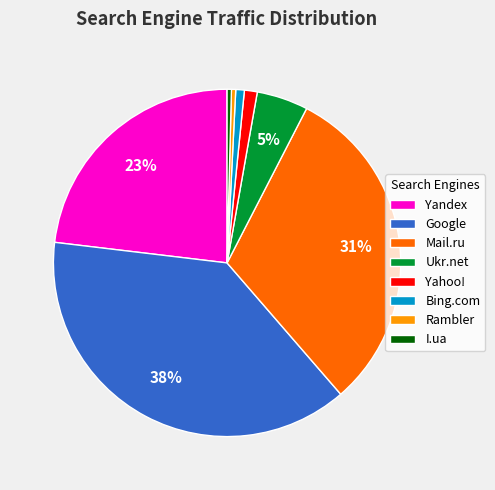

Do Bing.com and Yahoo! together represent more than half of the pie?

No